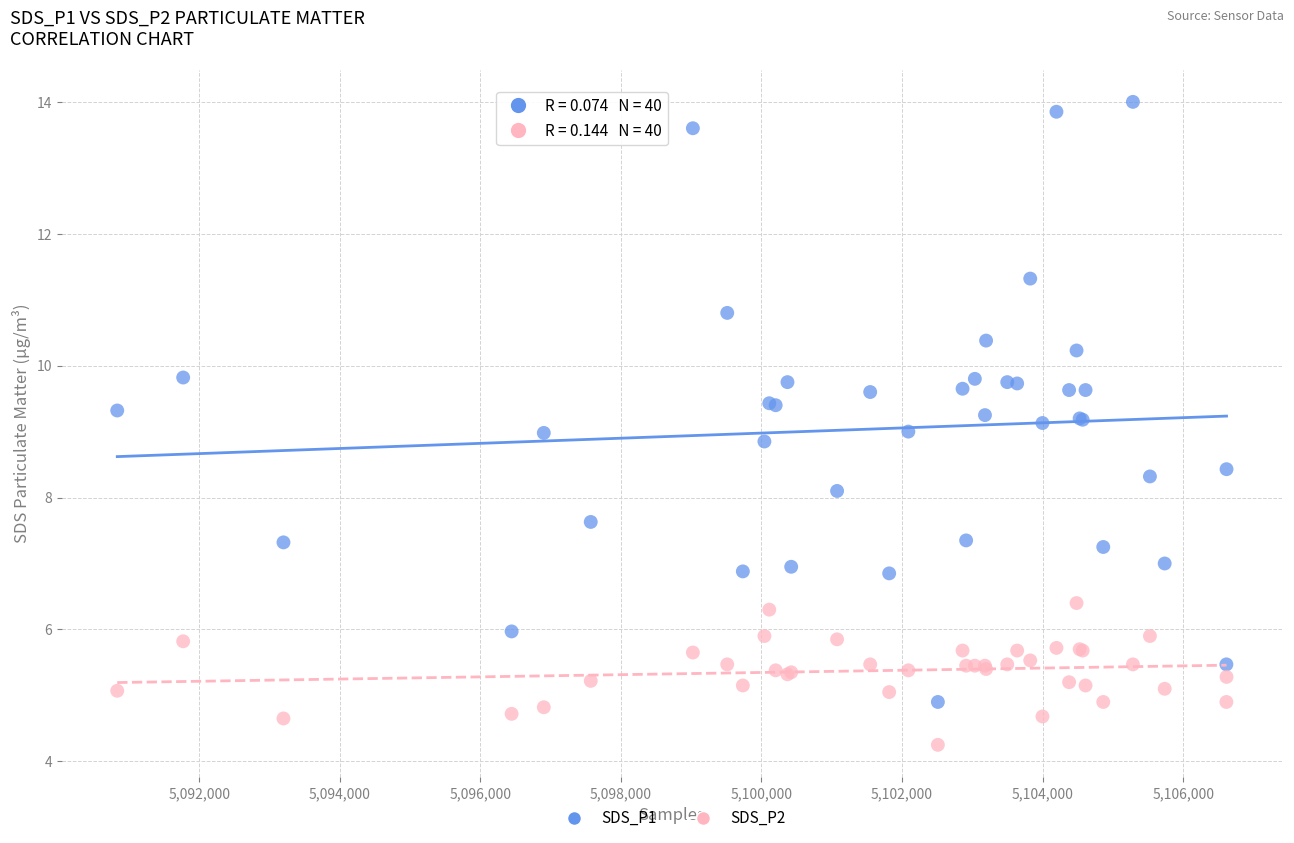

Which series contains the lowest Y value?

SDS_P2